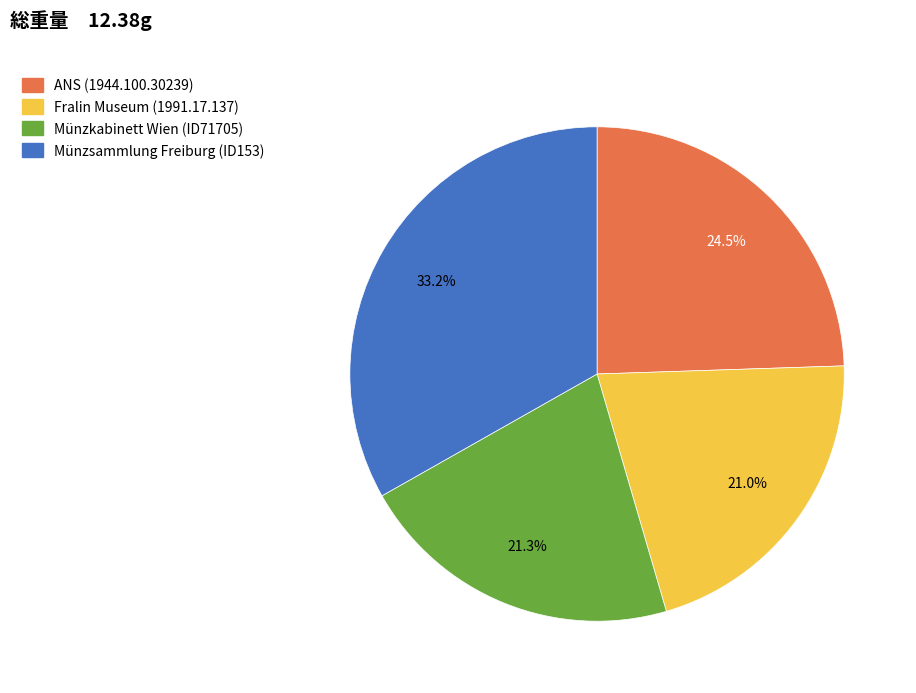

What percentage is the Münzsammlung Freiburg (ID153) slice, to the nearest percent?

33%